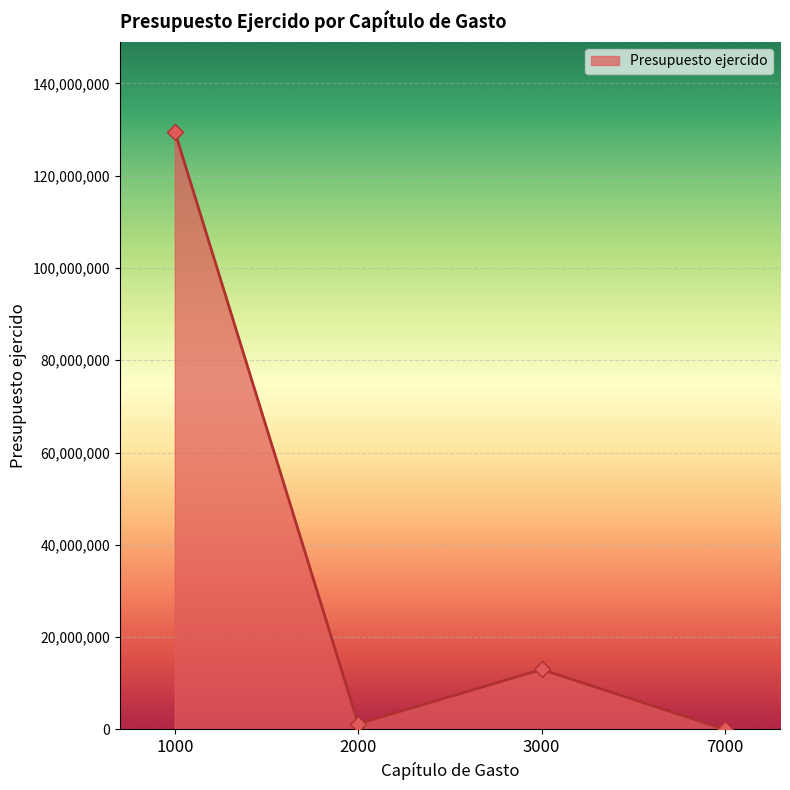

What is the average value?

35946071.2